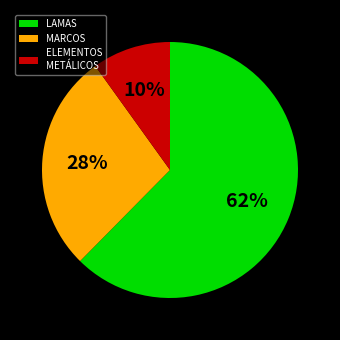

Between ELEMENTOS METÁLICOS and LAMAS, which is larger?

LAMAS